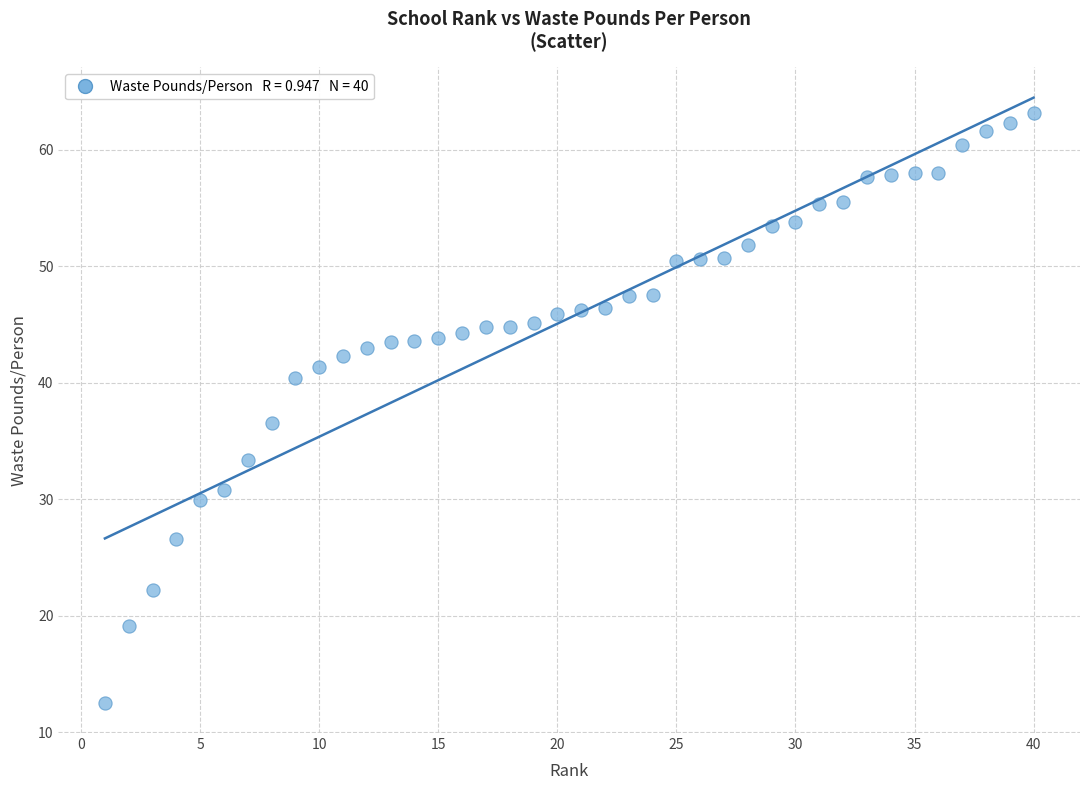

What is the range of Y values (max minus min)?

50.6